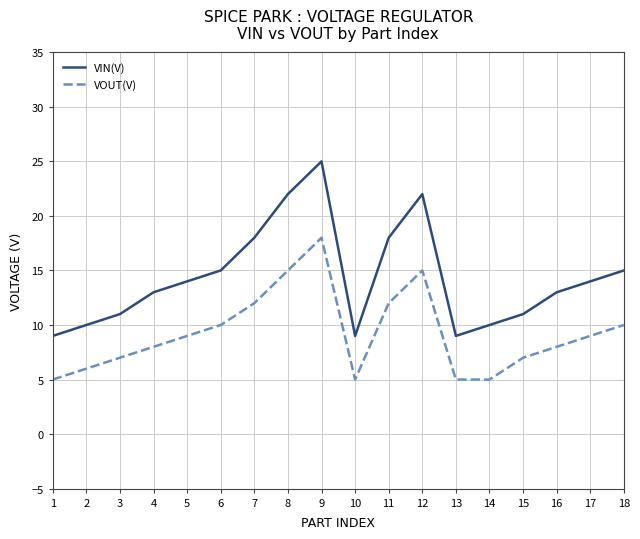

True or false: VIN(V) and VOUT(V) cross at least once.

False